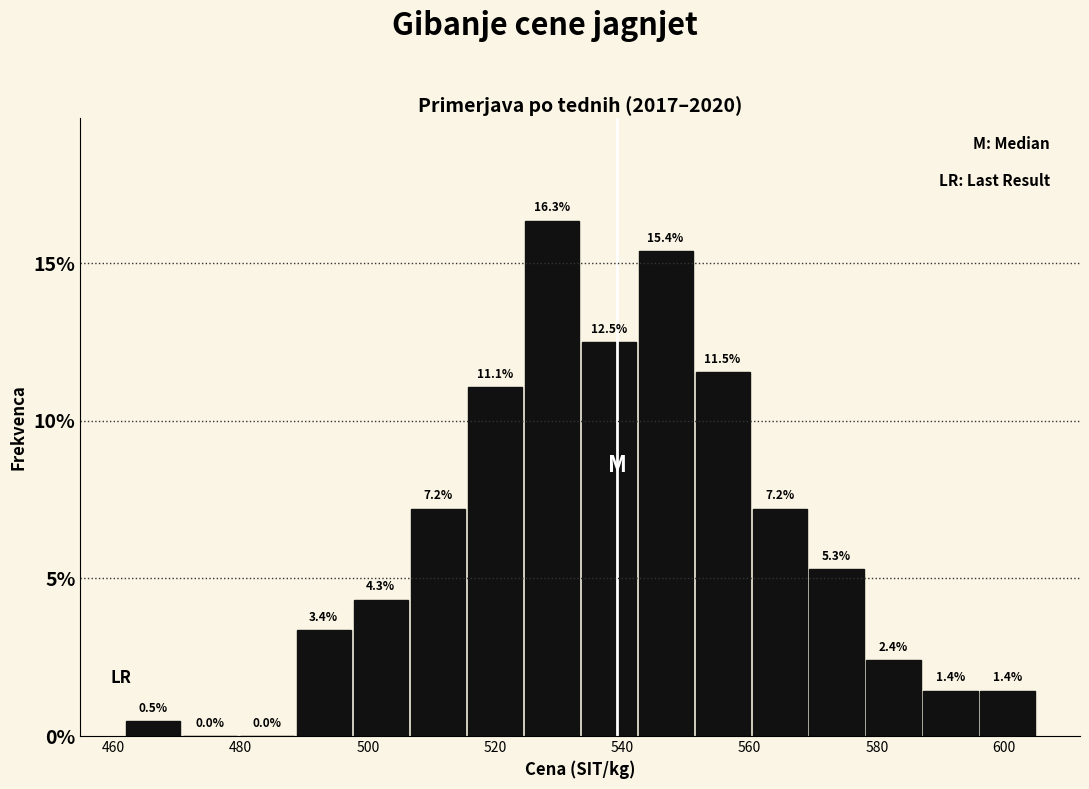

Reading left to right, list every bar in this chart as the range it spans on the x-axis followed by its height. The bar edges are not printed on the chart, so give them approximately, as read against the axis.

462 to 470: 0.5
470 to 480: 0.0
480 to 488: 0.0
488 to 498: 3.4
498 to 506: 4.3
506 to 516: 7.2
516 to 524: 11.1
524 to 534: 16.3
534 to 542: 12.5
542 to 552: 15.4
552 to 560: 11.5
560 to 570: 7.2
570 to 578: 5.3
578 to 588: 2.4
588 to 596: 1.4
596 to 606: 1.4